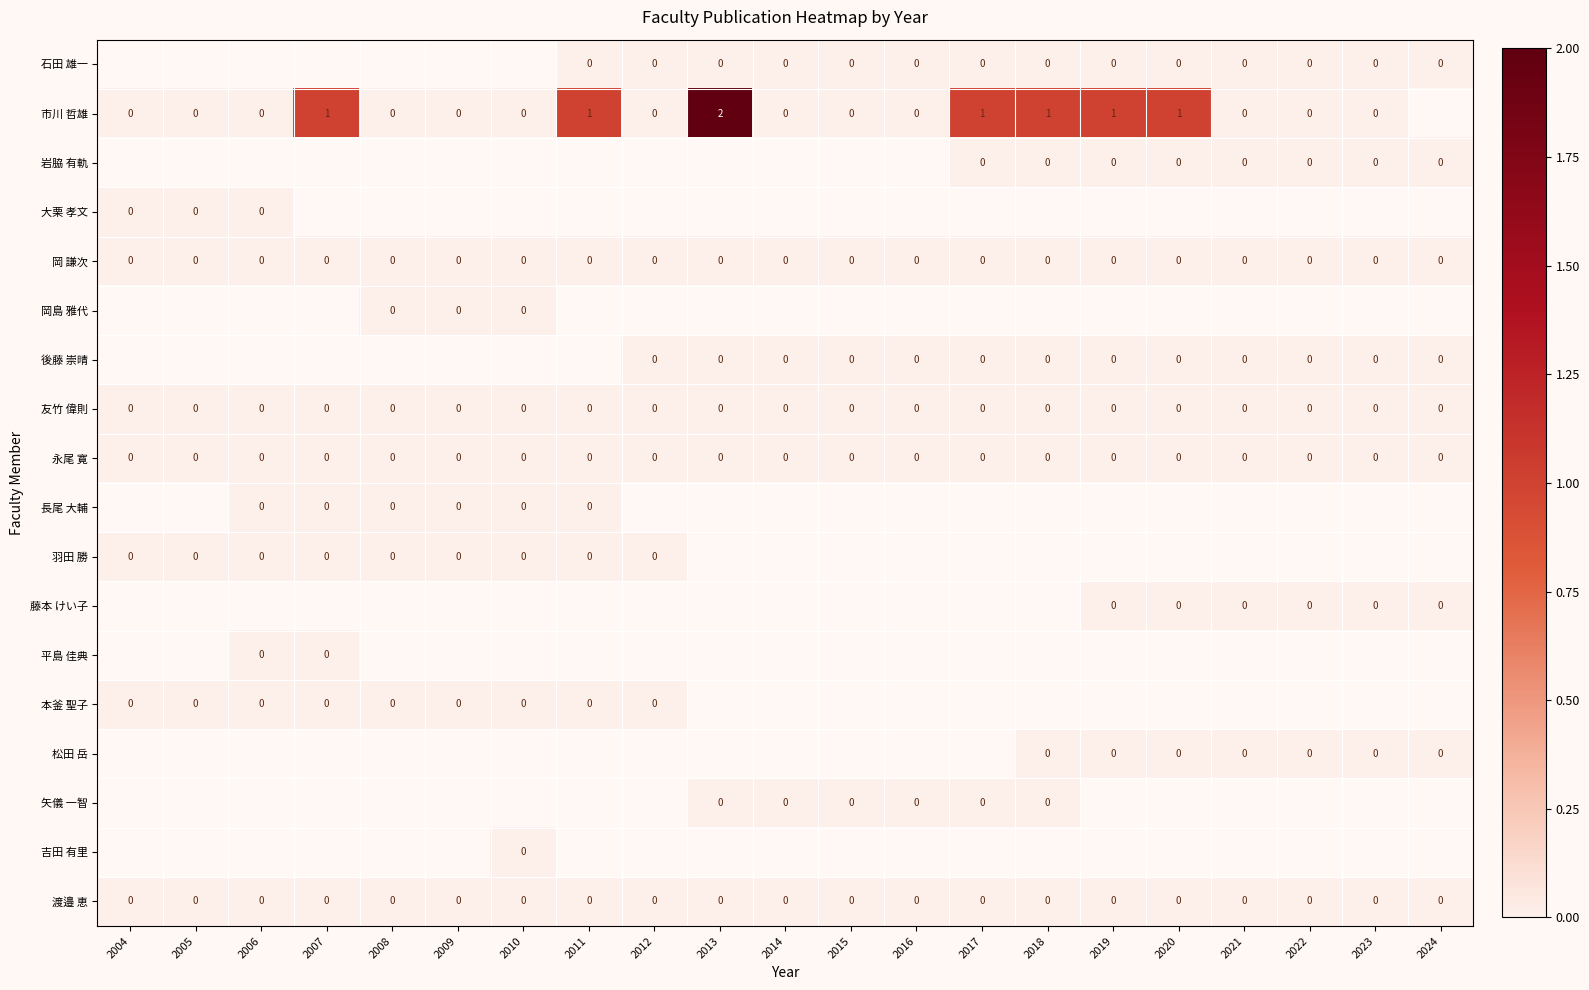

The 友竹 偉則 series shows 0 at 2012. True or false?

True